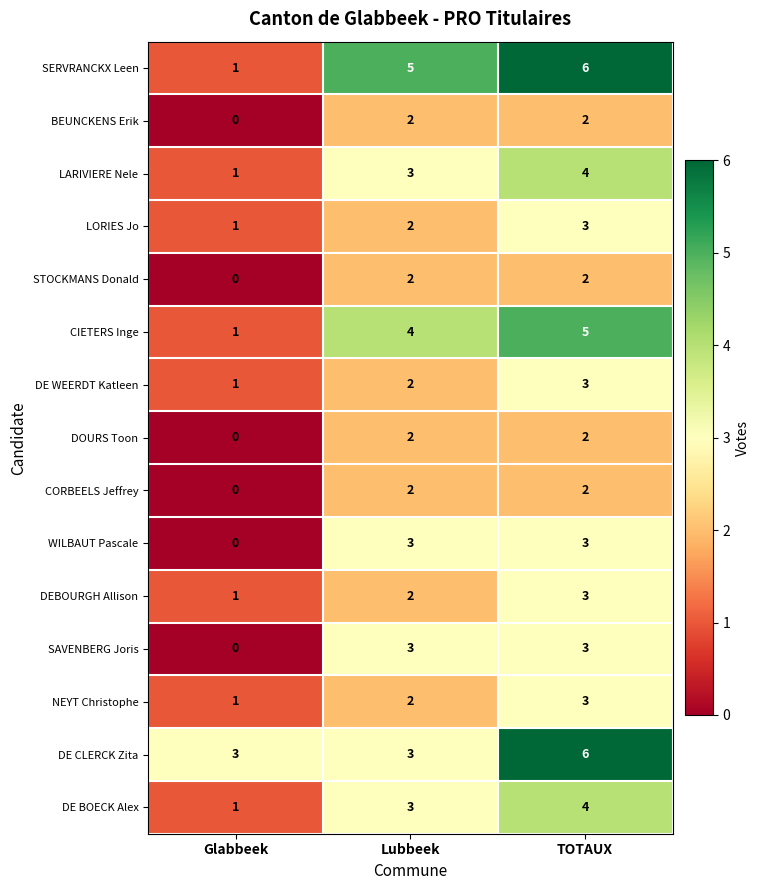

Which category has the lowest value in the NEYT Christophe series?

Glabbeek